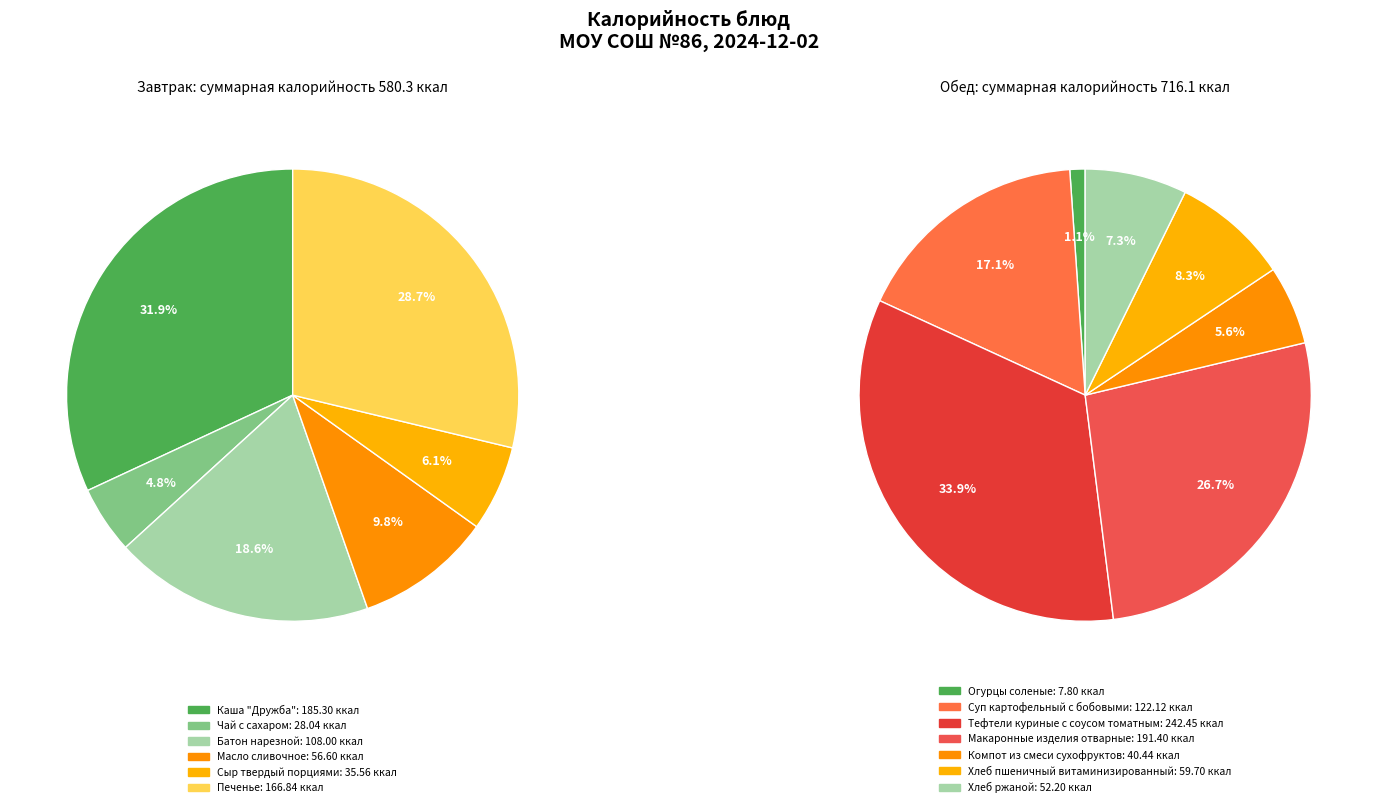

What is the smallest slice in the pie chart?

Огурцы соленые